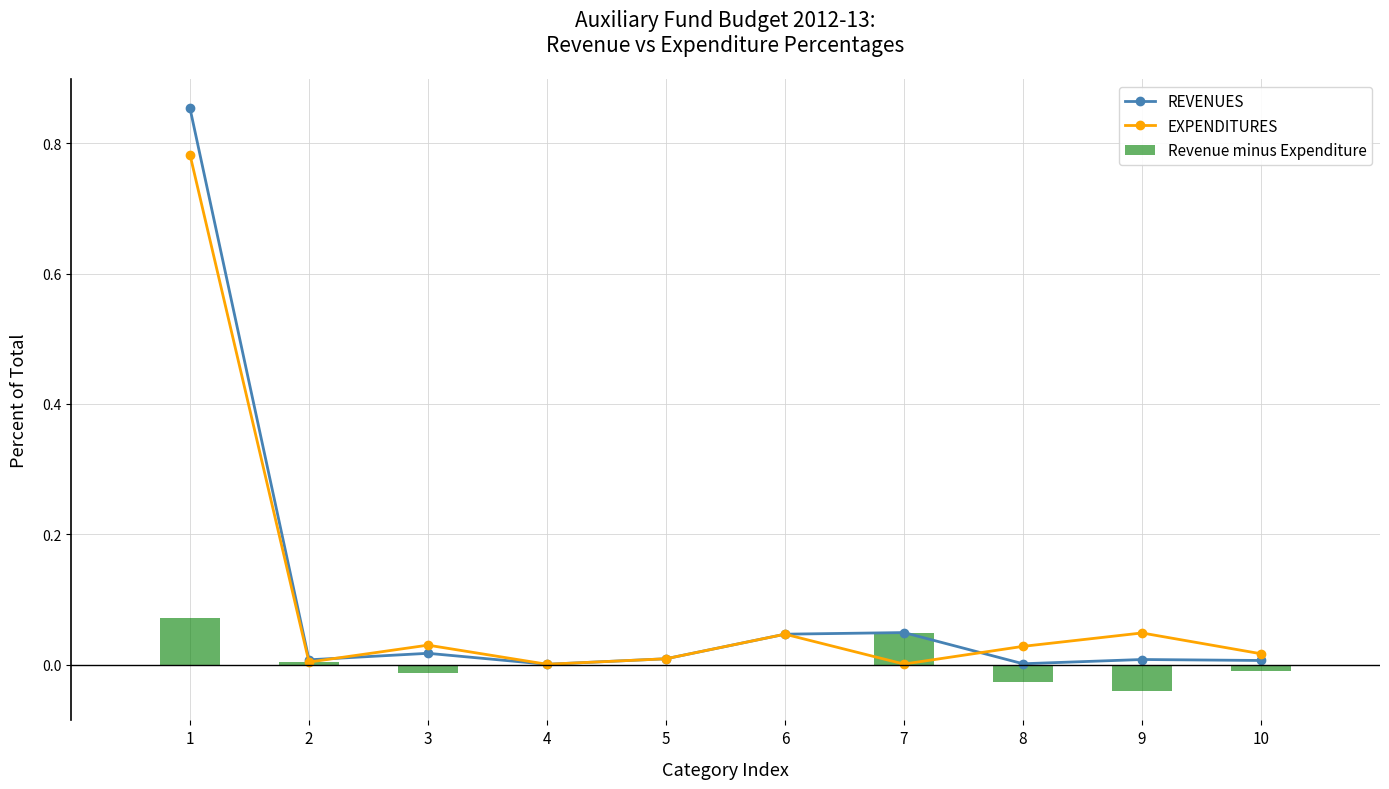

Which series changed the most between 2 and 8?

Revenue minus Expenditure